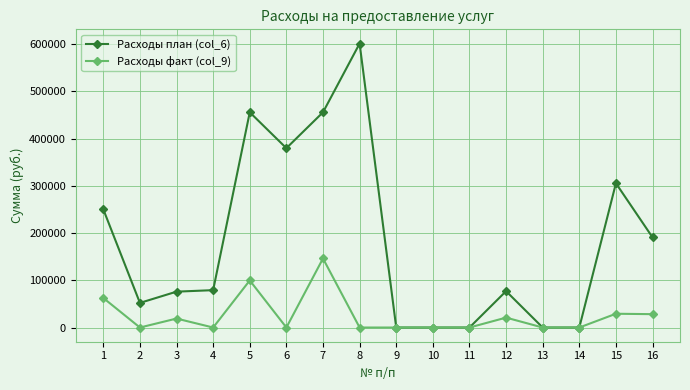

Which label corresponds to the largest value in the chart?

8